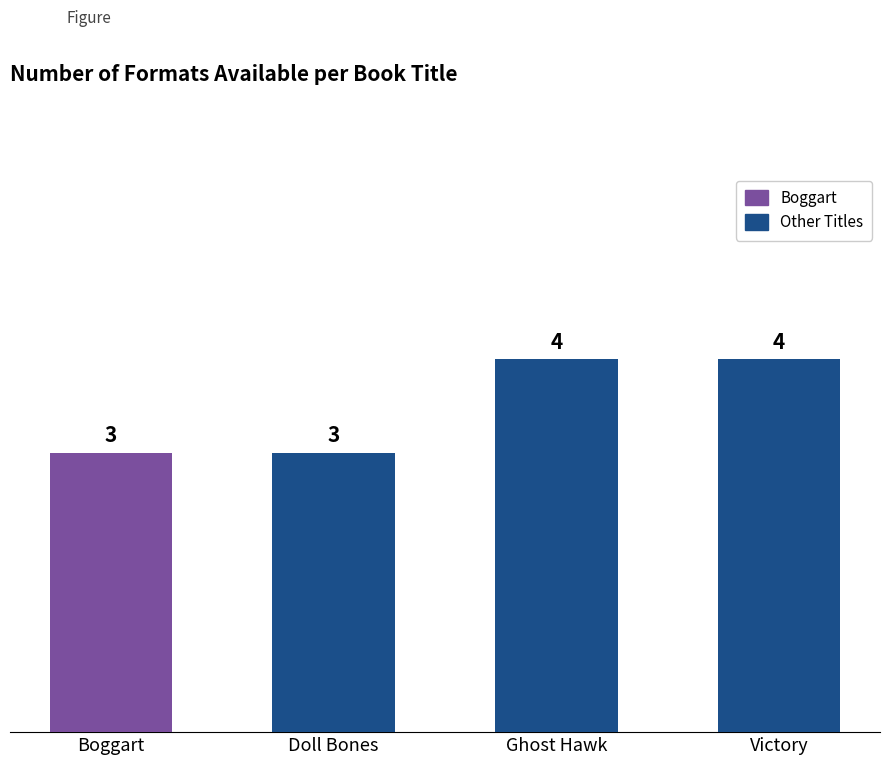

Reading left to right, extract all data points from this chart.

3	3	4	4